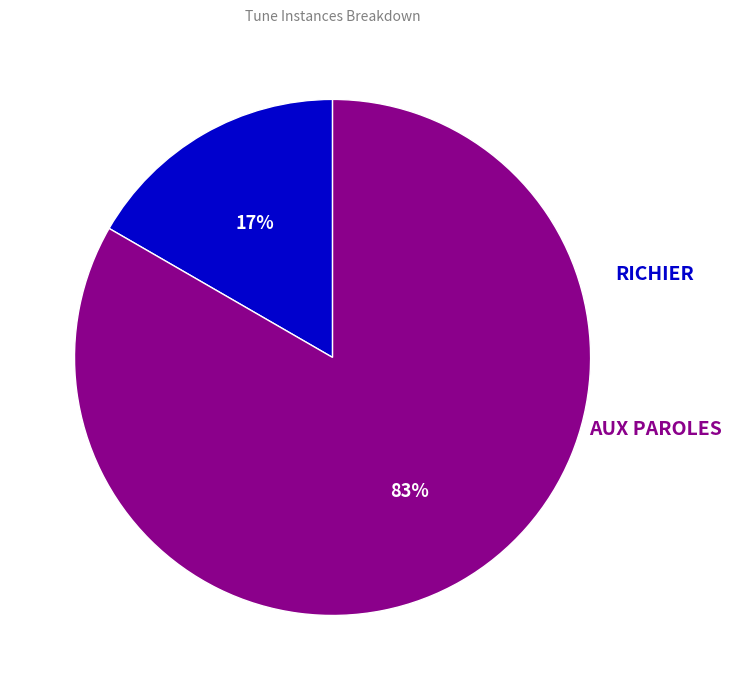

To the nearest percent, what is the average slice percentage?

50%